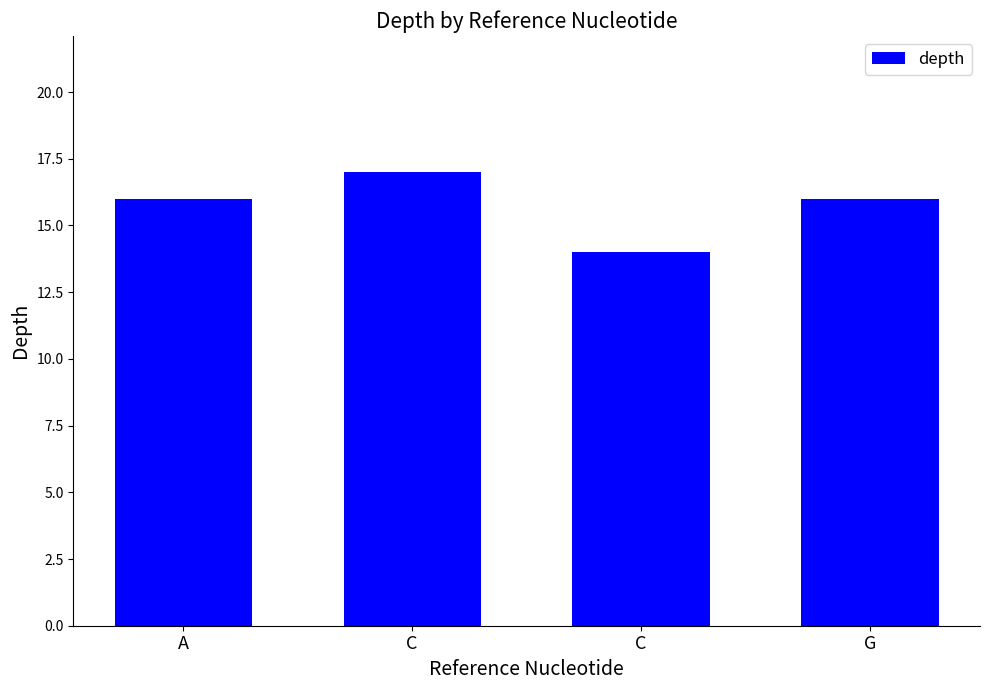

What is the label of the 4th bar from the left?

G